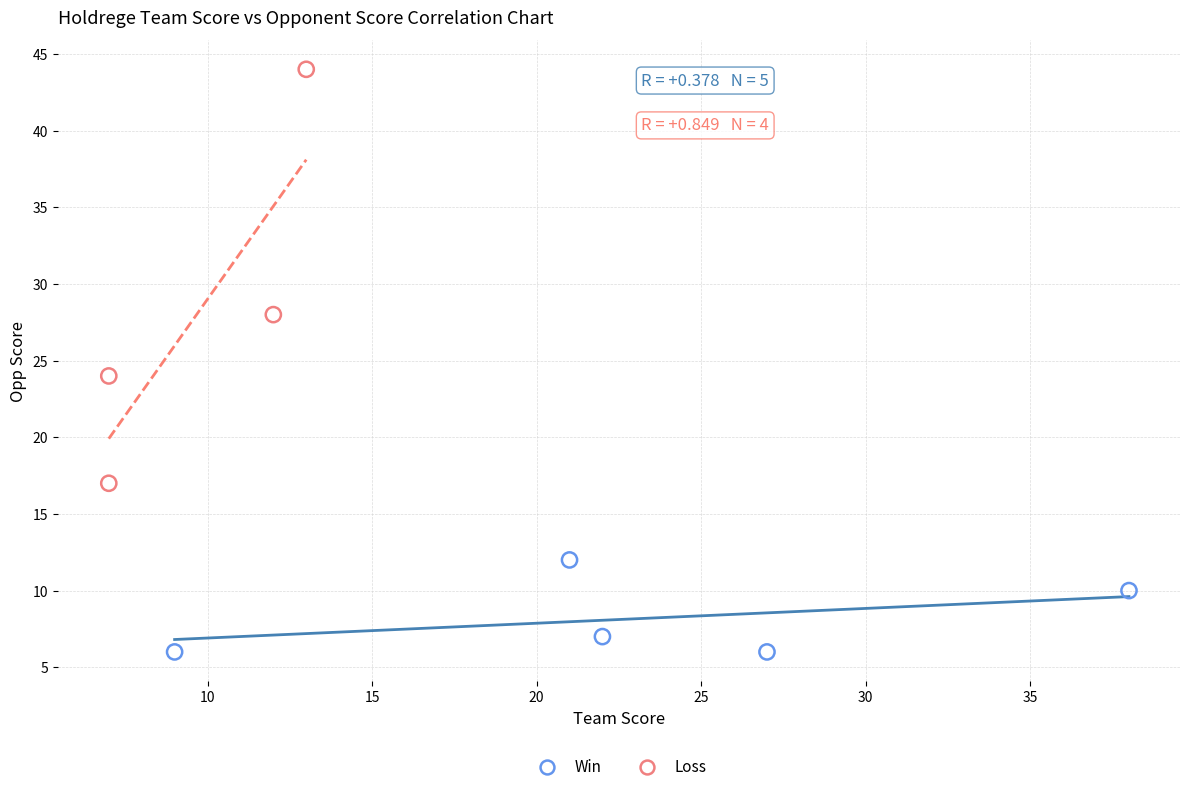

Which series reaches the maximum Y coordinate?

Loss